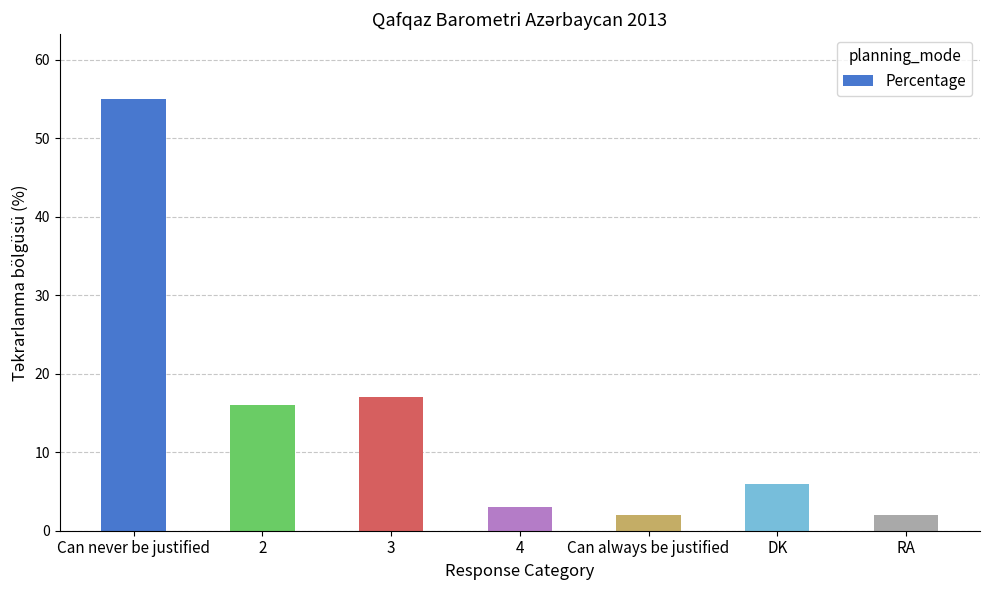

Reading left to right, what are all the values shown in this chart?

Can never be justified=55	2=16	3=17	4=3	Can always be justified=2	DK=6	RA=2